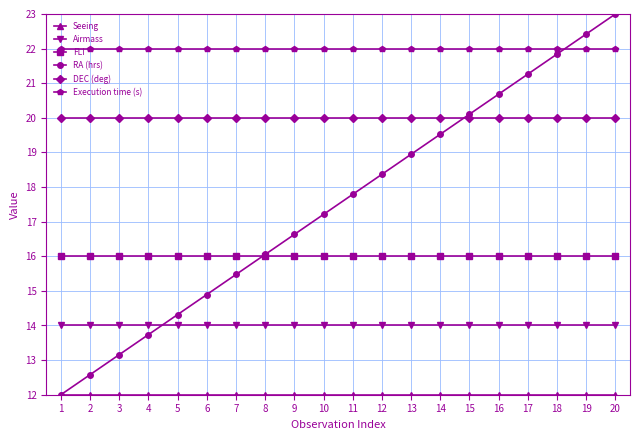

What is the minimum value for Execution time (s)?

22.0